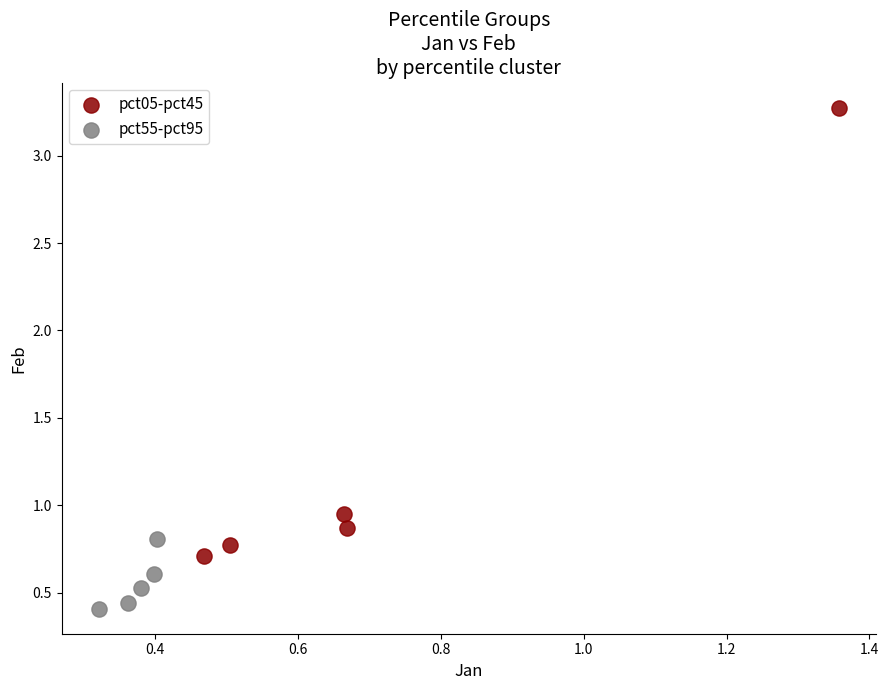

Which series reaches the minimum Y coordinate?

pct55-pct95